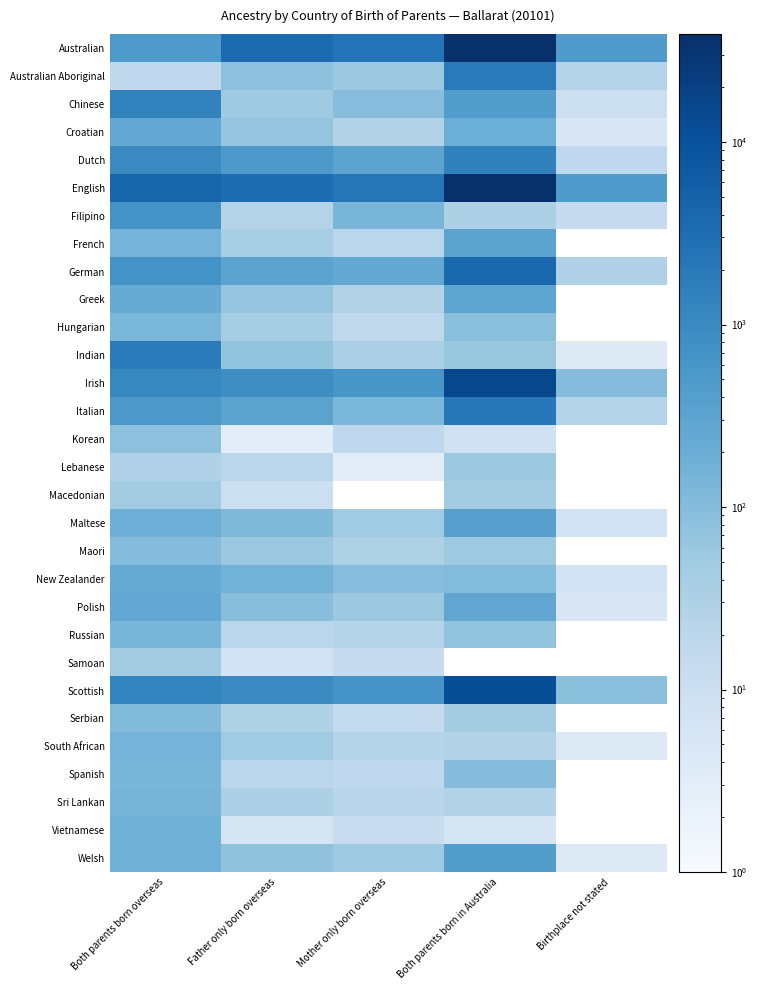

At Mother only born overseas, list the series in order from smallest to largest.

Macedonian, Lebanese, Vietnamese, Samoan, Serbian, Hungarian, Korean, Spanish, French, Sri Lankan, South African, Russian, Croatian, Greek, Maori, Indian, Maltese, Welsh, Australian Aboriginal, Polish, Chinese, New Zealander, Italian, Filipino, German, Dutch, Irish, Scottish, English, Australian